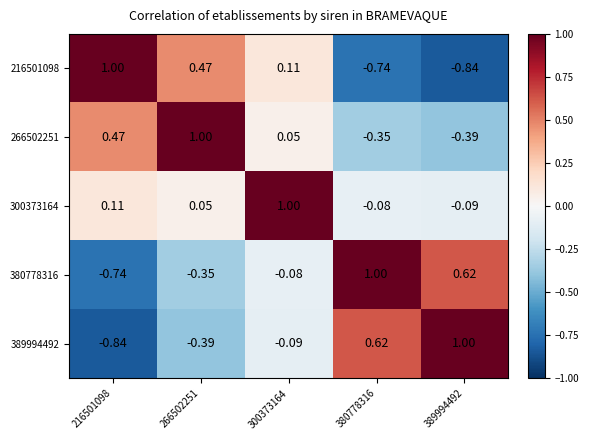

Is the value of 389994492 at 389994492 greater than the value of 266502251 at 300373164?

Yes